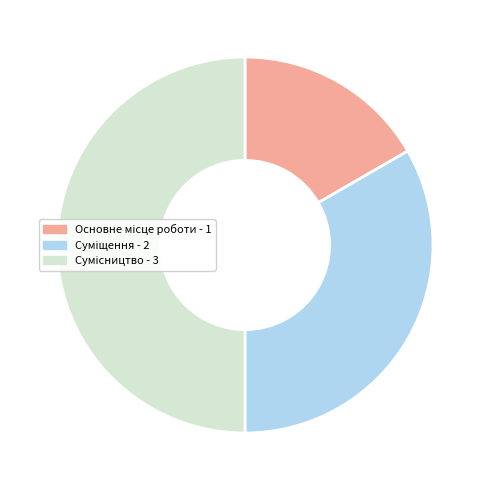

To the nearest percent, what percentage of the pie is Основне місце роботи?

17%